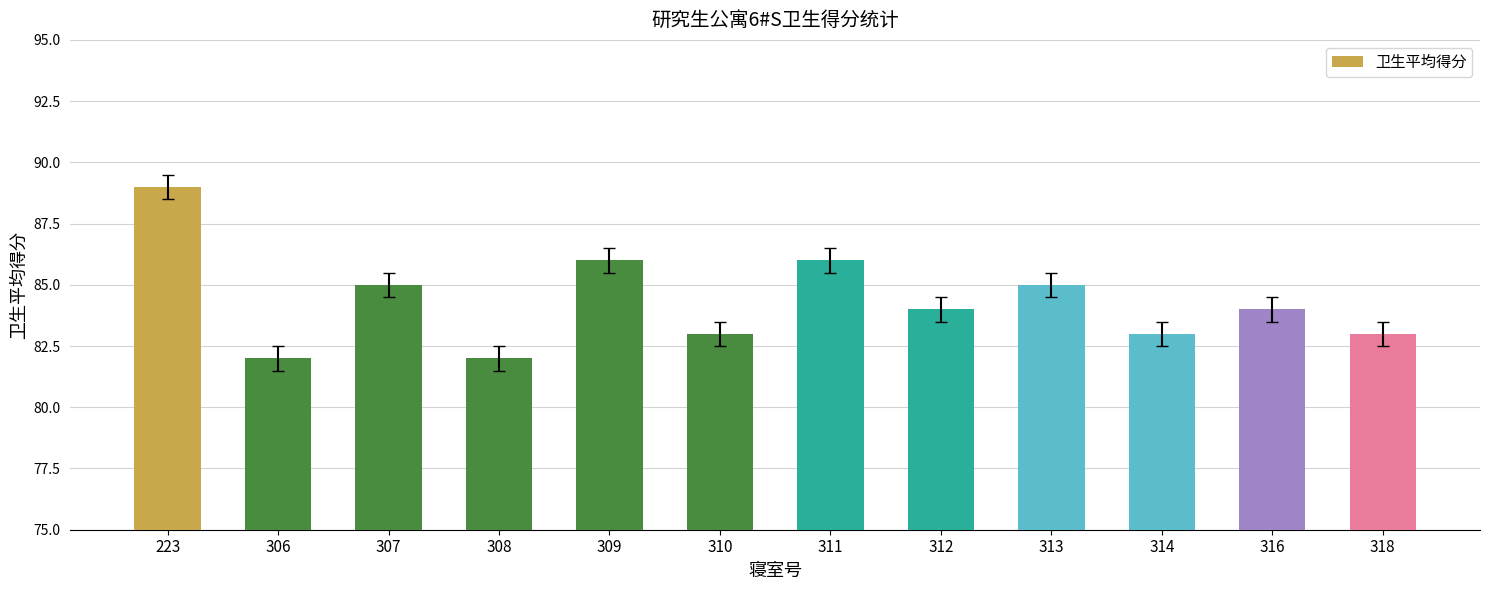

Reading left to right, extract all data points from this chart.

89	82	85	82	86	83	86	84	85	83	84	83